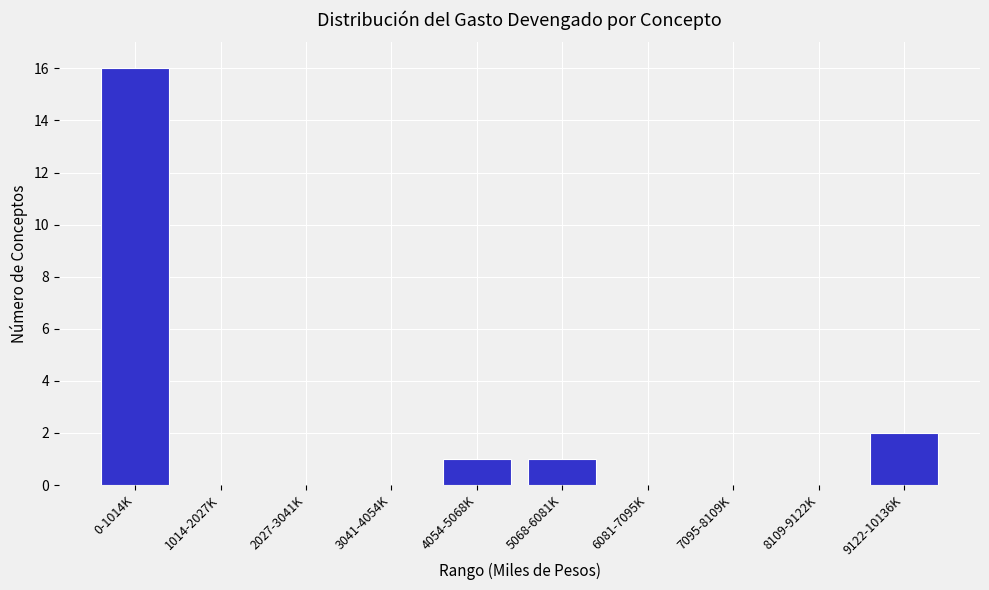

Reading right to left, what are all the values shown in this chart?

9122-10136K=2	8109-9122K=0	7095-8109K=0	6081-7095K=0	5068-6081K=1	4054-5068K=1	3041-4054K=0	2027-3041K=0	1014-2027K=0	0-1014K=16